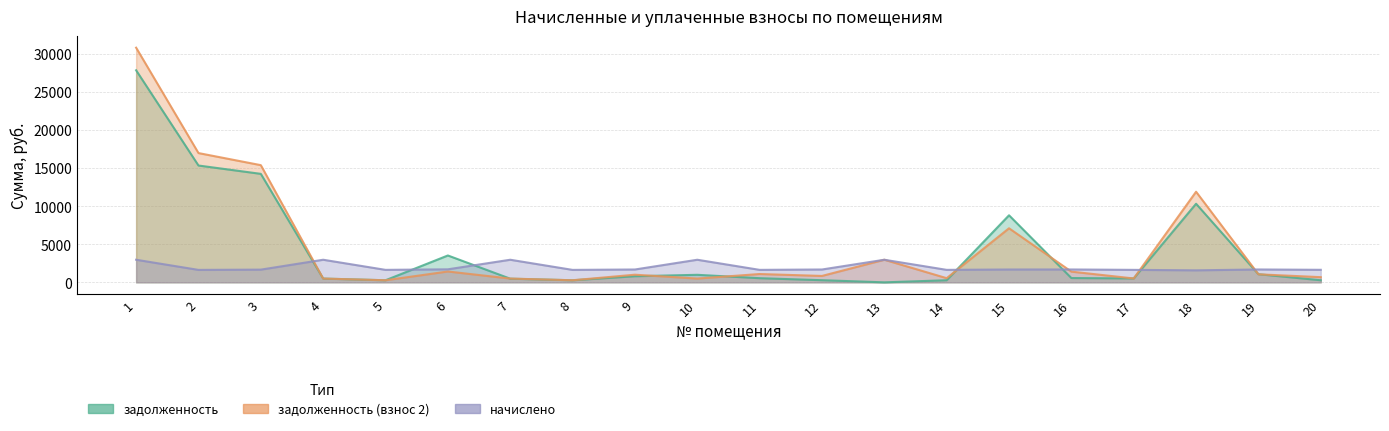

Does the chart display data point markers on the line(s)?

No